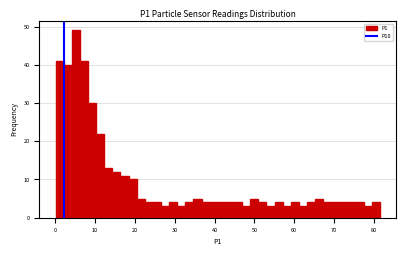

Read against the x-axis, roughly where is the centre of the tallest bar?

5